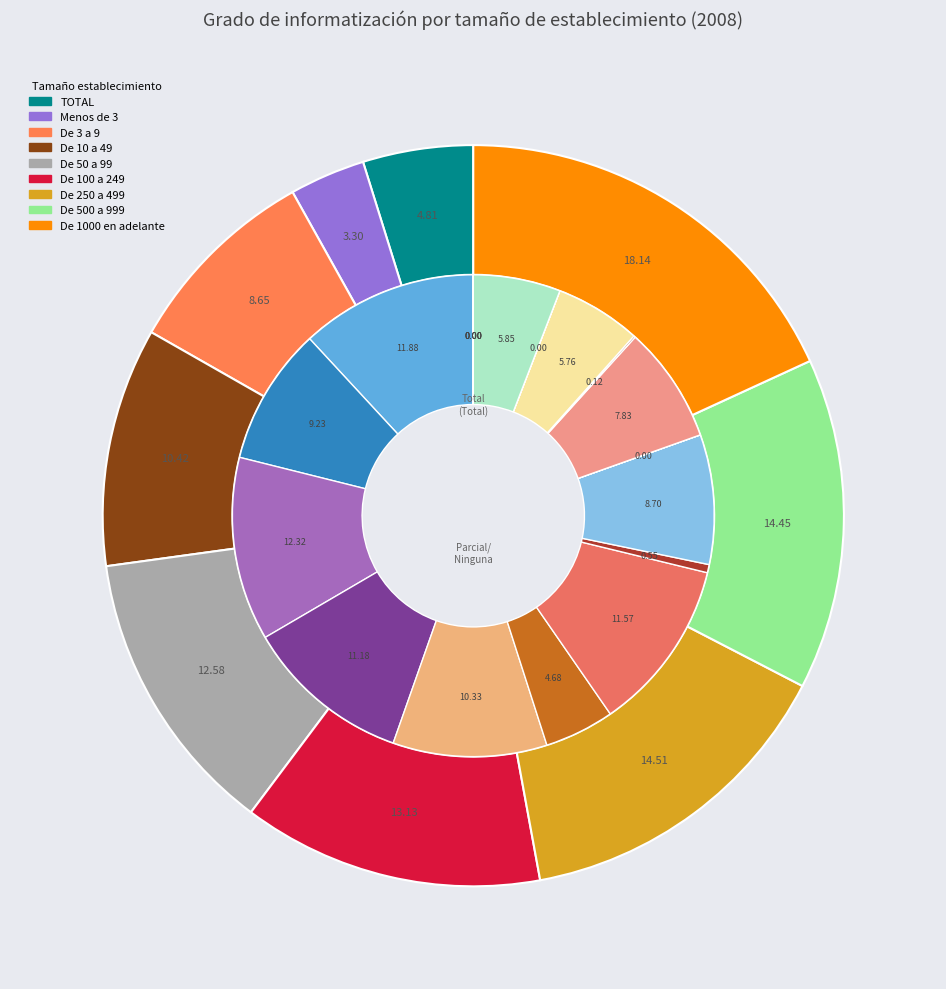

Approximately how many times larger is the value at De 100 a 249 compared to De 1000 en adelante?

0.7